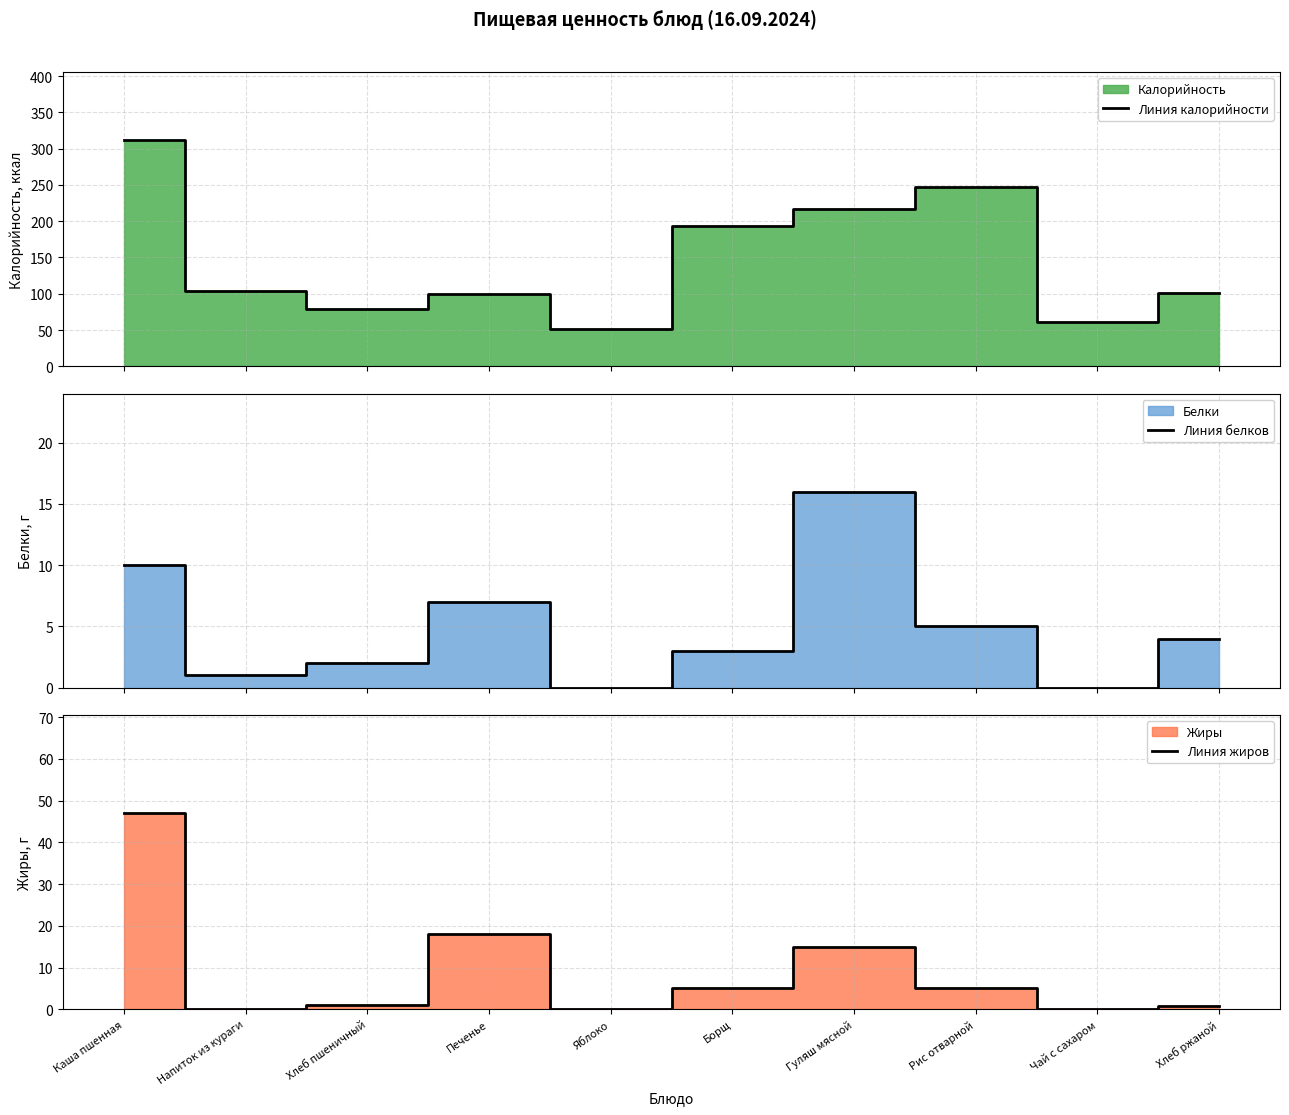

True or false: Линия жиров has a value of 47.0 at Каша пшенная.

True